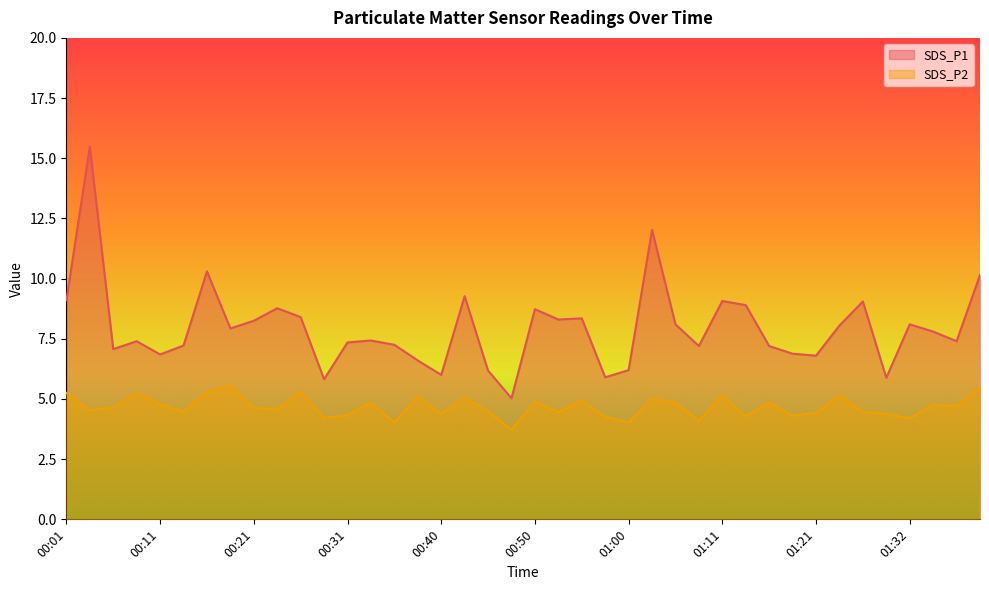

At which category is the sum across all series the highest?

00:03